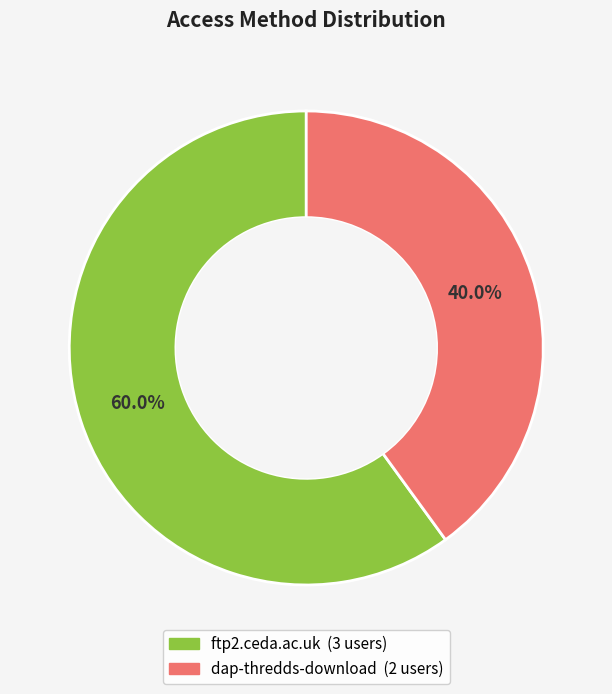

What is the largest slice in the pie chart?

ftp2.ceda.ac.uk